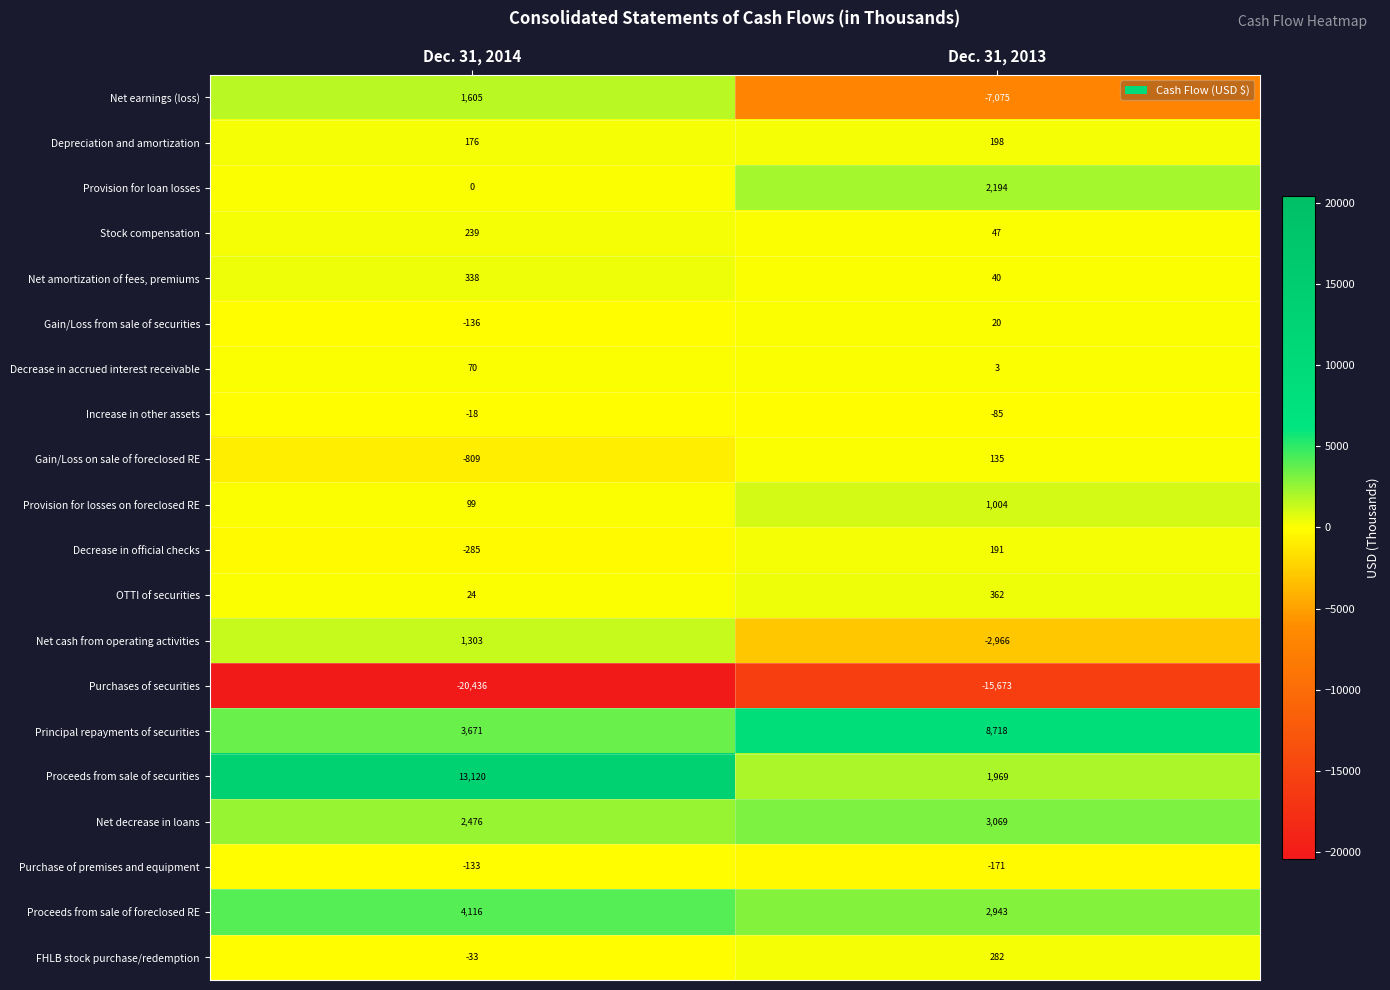

At which category is the sum across all series the highest?

Dec. 31, 2014